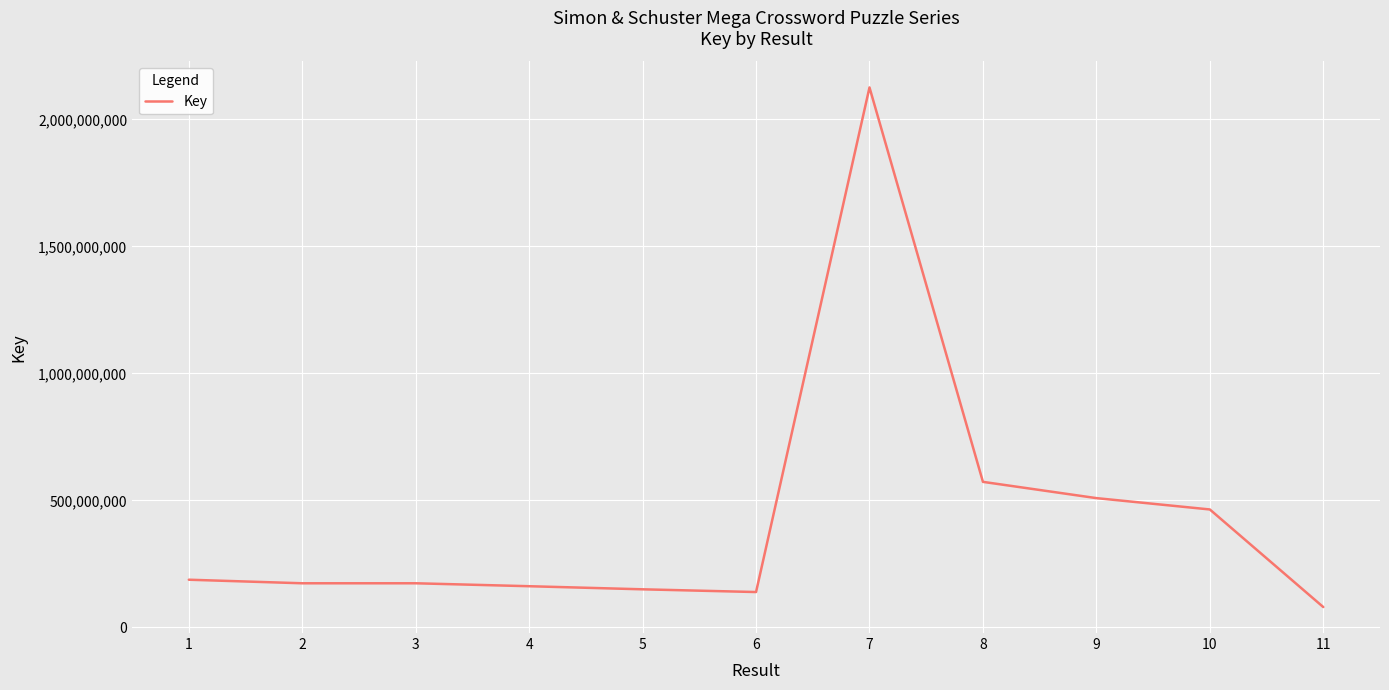

What is the change in value from 10 to 11?

-384182181